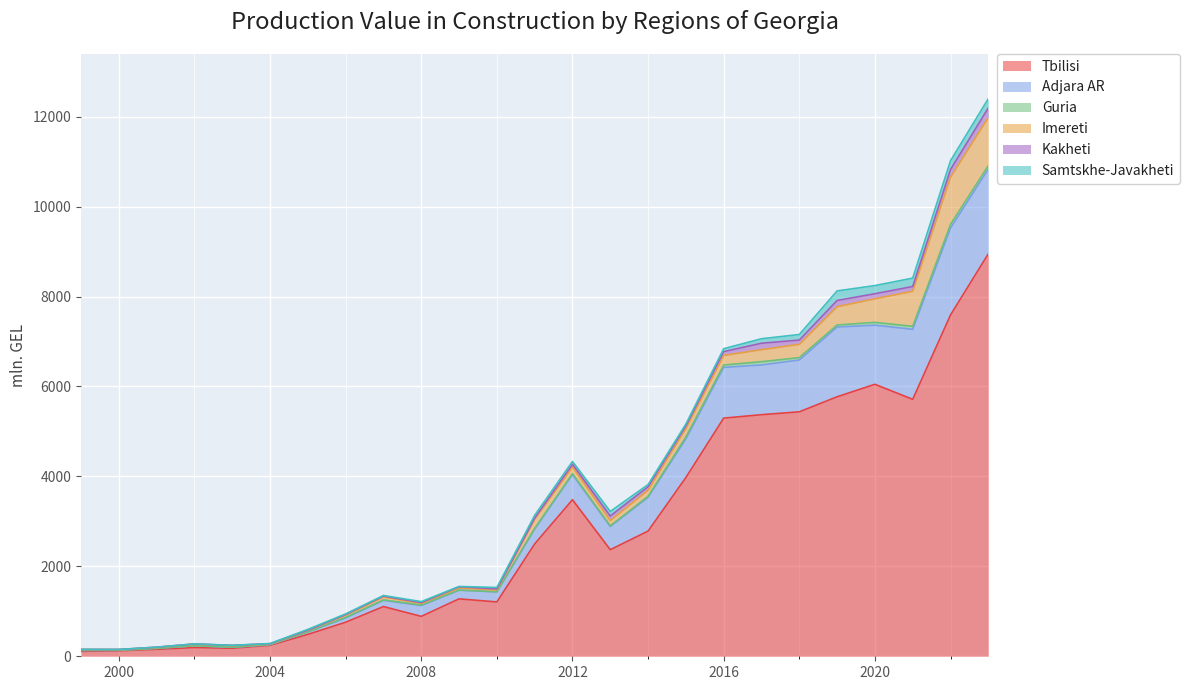

How many distinct data groups are displayed?

6